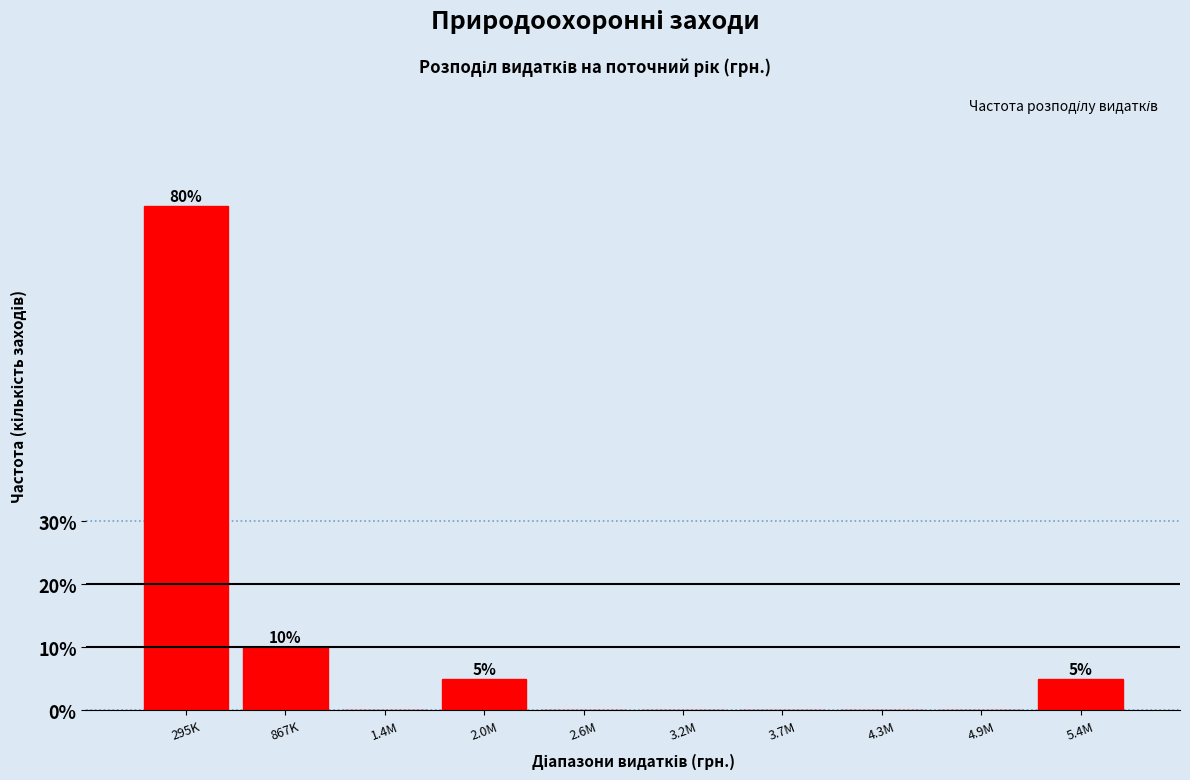

Reading left to right, list all the values displayed in this chart.

295K=80	867K=10	1.4M=0	2.0M=5	2.6M=0	3.2M=0	3.7M=0	4.3M=0	4.9M=0	5.4M=5